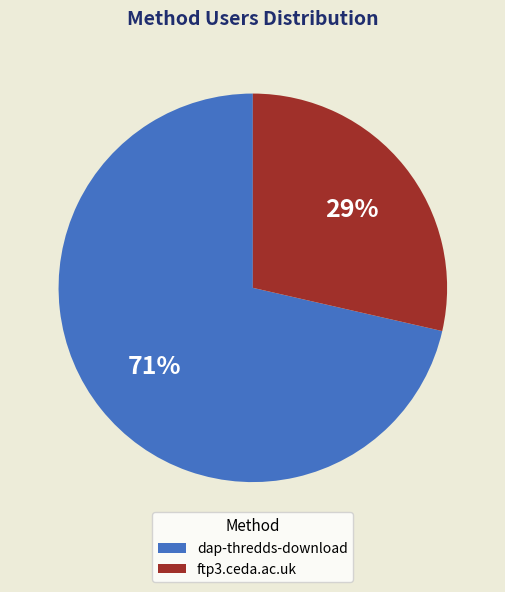

What percentage is the dap-thredds-download slice, to the nearest percent?

71%